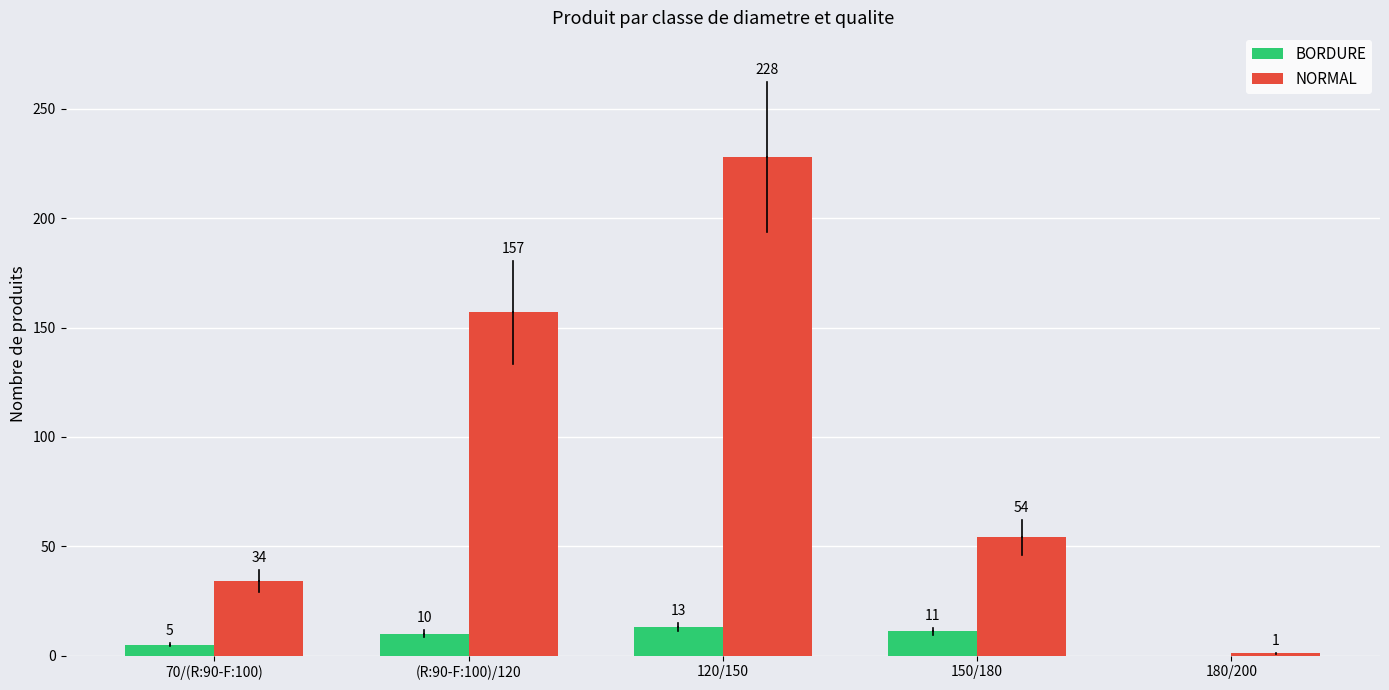

Which series changed the most between (R:90-F:100)/120 and 180/200?

NORMAL